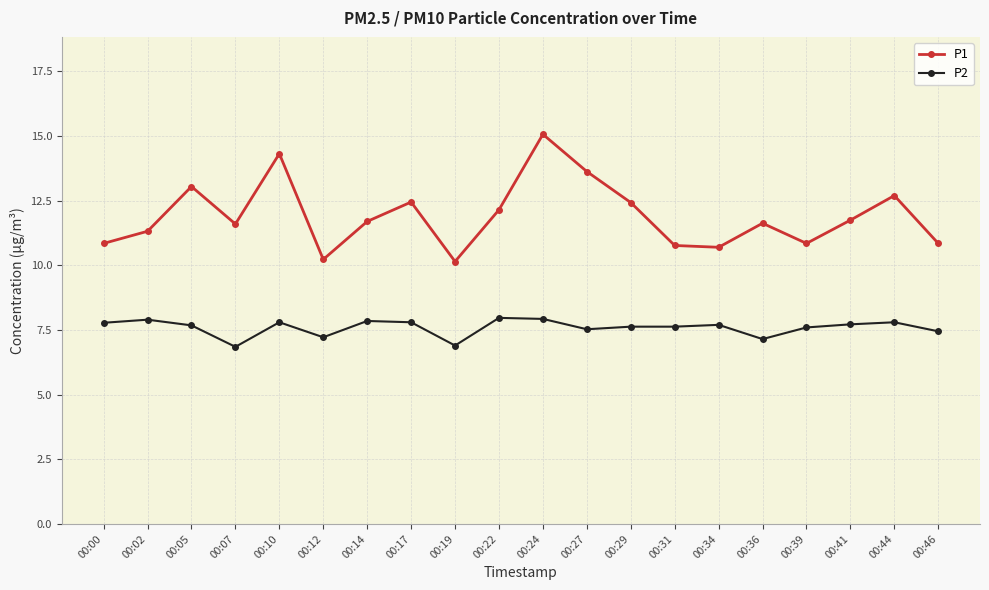

List the series in order of their peak value, highest first.

P1, P2